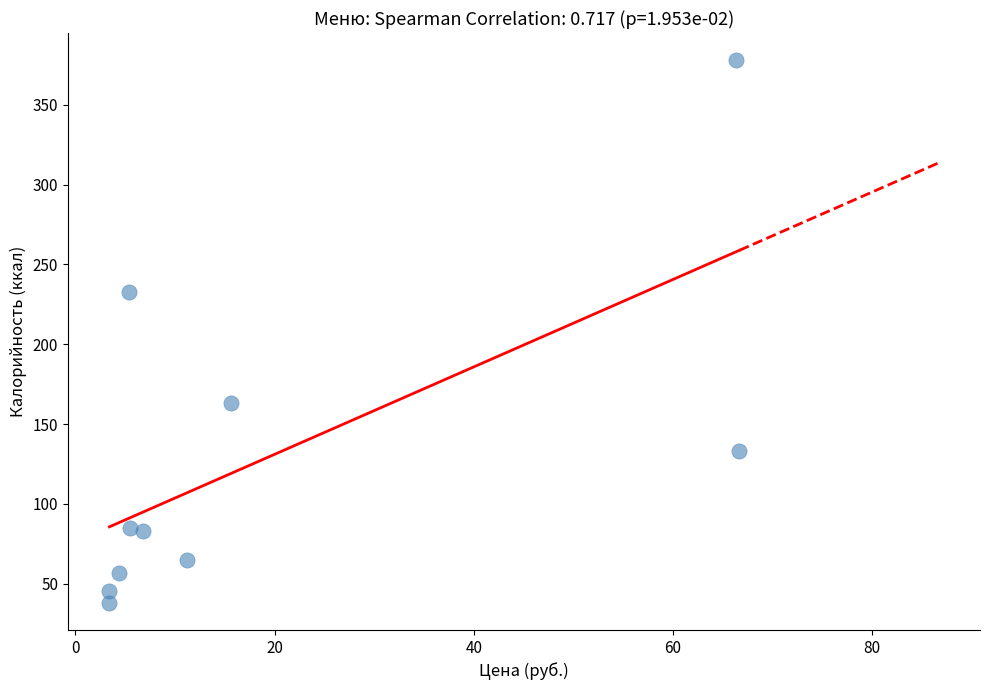

What is the average X value?

18.9